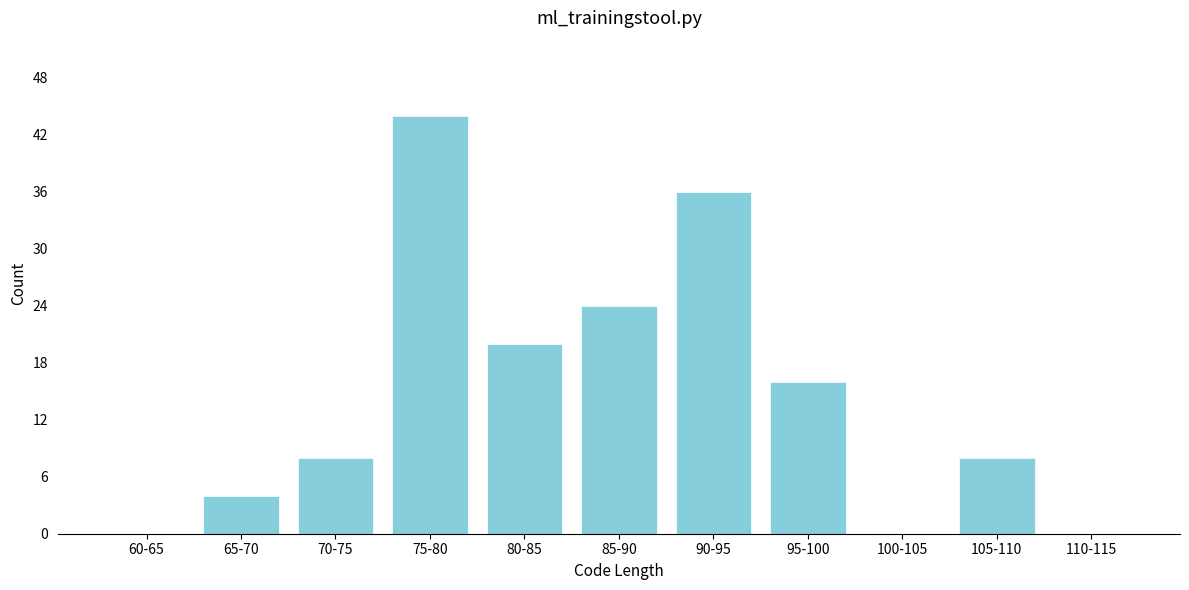

Reading right to left, transcribe all the data shown in this chart.

110-115=0	105-110=8	100-105=0	95-100=16	90-95=36	85-90=24	80-85=20	75-80=44	70-75=8	65-70=4	60-65=0